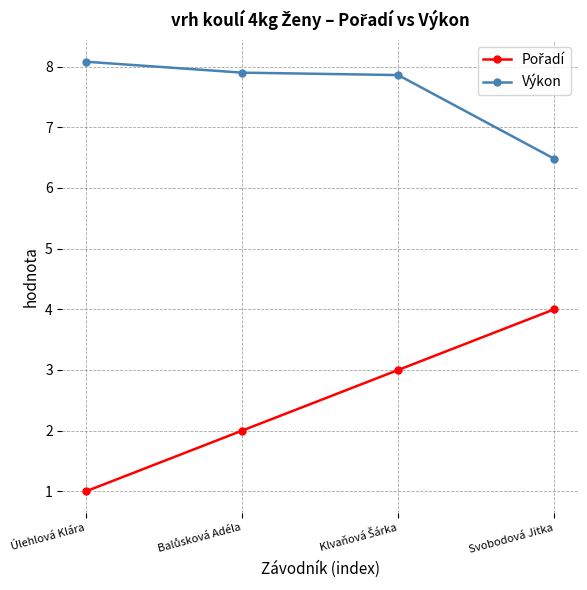

The value of Výkon at Svobodová Jitka is 6.5. True or false?

True